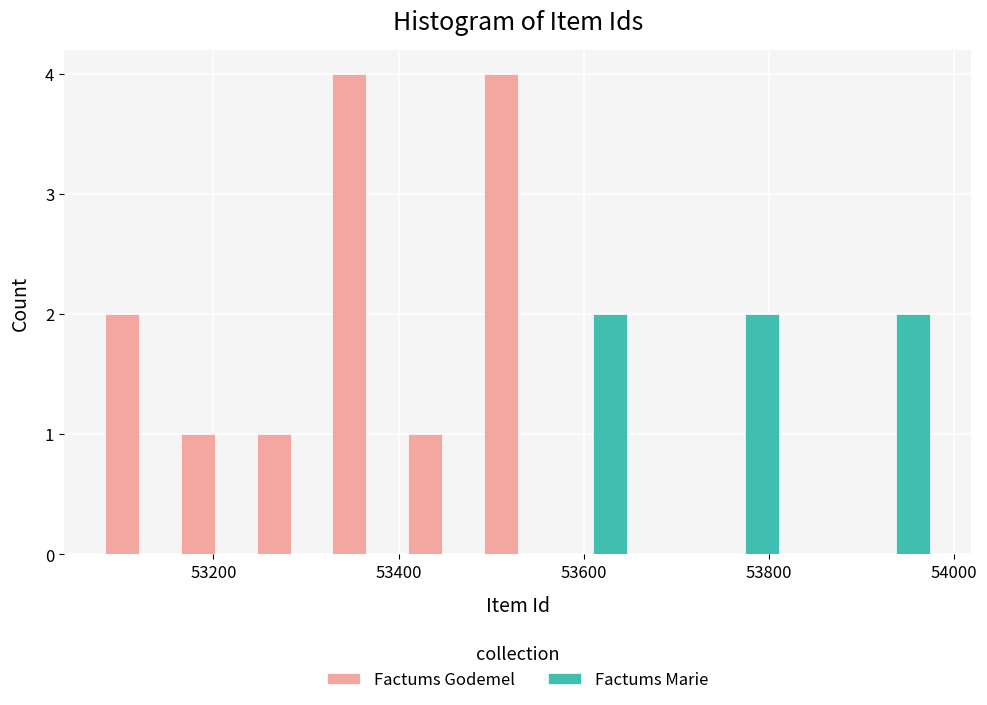

Reading left to right, transcribe this chart: for each range on the x-axis, give the height of each series' bar. Neither the bar edges nor the heights are printed on the chart, so give them approximately, as read against the axes.

53080 to 53160: Factums Godemel=2	Factums Marie=0
53160 to 53240: Factums Godemel=1	Factums Marie=0
53240 to 53320: Factums Godemel=1	Factums Marie=0
53320 to 53400: Factums Godemel=4	Factums Marie=0
53400 to 53480: Factums Godemel=1	Factums Marie=0
53480 to 53560: Factums Godemel=4	Factums Marie=0
53560 to 53660: Factums Godemel=0	Factums Marie=2
53660 to 53740: Factums Godemel=0	Factums Marie=0
53740 to 53820: Factums Godemel=0	Factums Marie=2
53820 to 53900: Factums Godemel=0	Factums Marie=0
53900 to 53980: Factums Godemel=0	Factums Marie=2